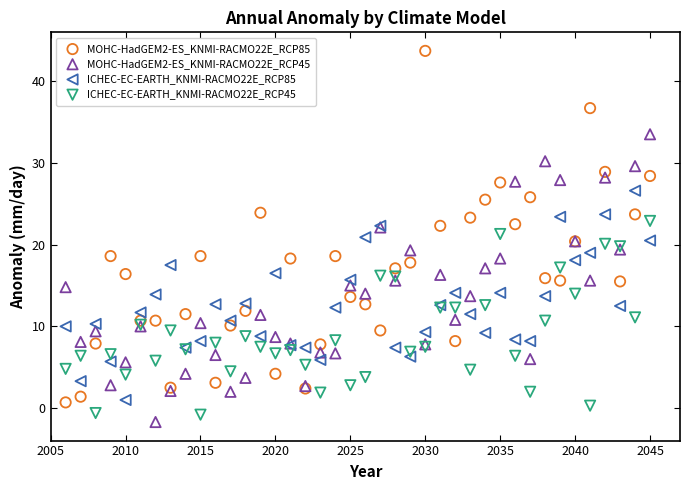

Which series contains the lowest Y value?

MOHC-HadGEM2-ES_KNMI-RACMO22E_RCP45